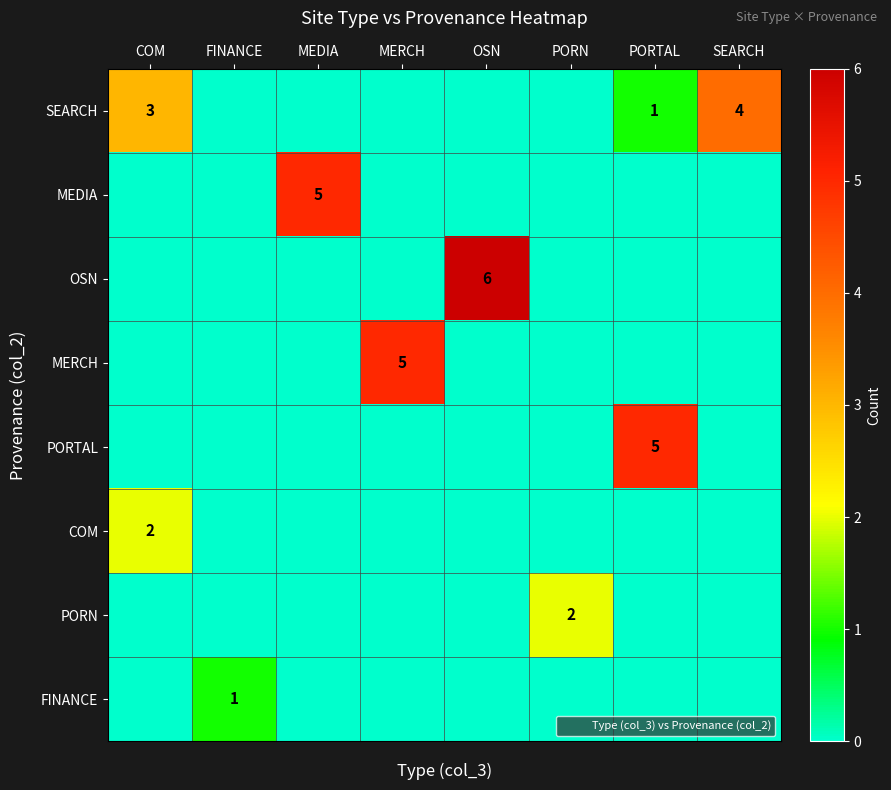

Rank the series by their maximum value, from lowest to highest.

FINANCE, COM, PORN, SEARCH, MEDIA, MERCH, PORTAL, OSN